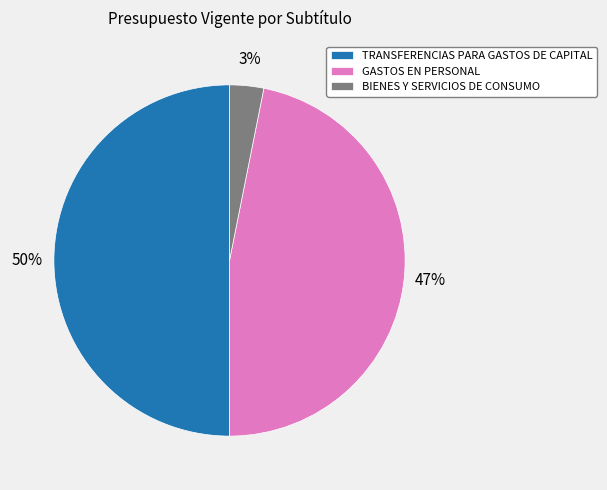

Do GASTOS EN PERSONAL and TRANSFERENCIAS PARA GASTOS DE CAPITAL together represent more than half of the pie?

Yes